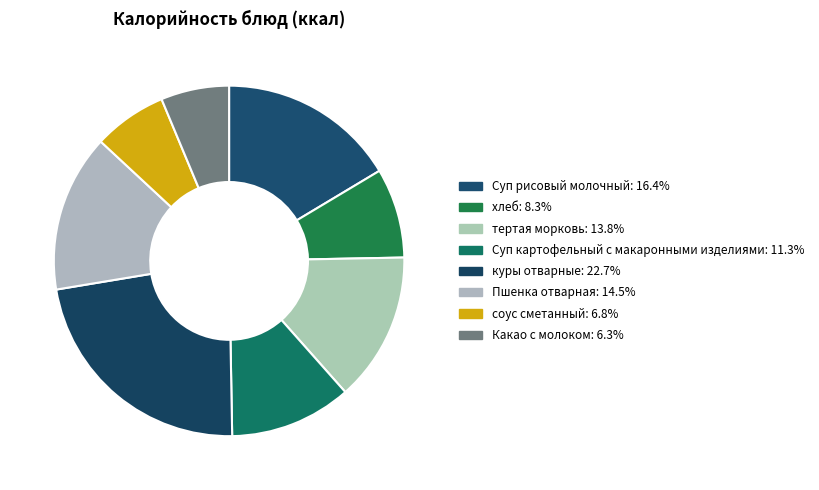

How many segments does this pie chart have?

8